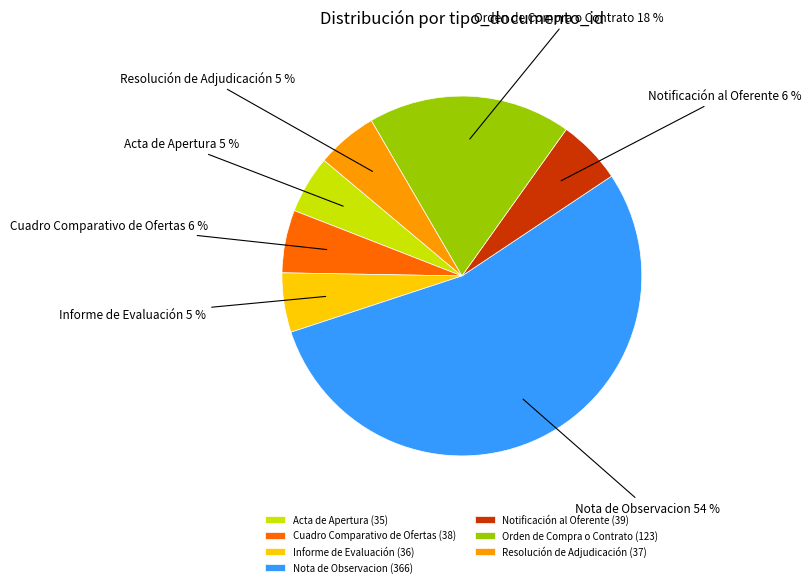

Count the number of slices in the pie.

7